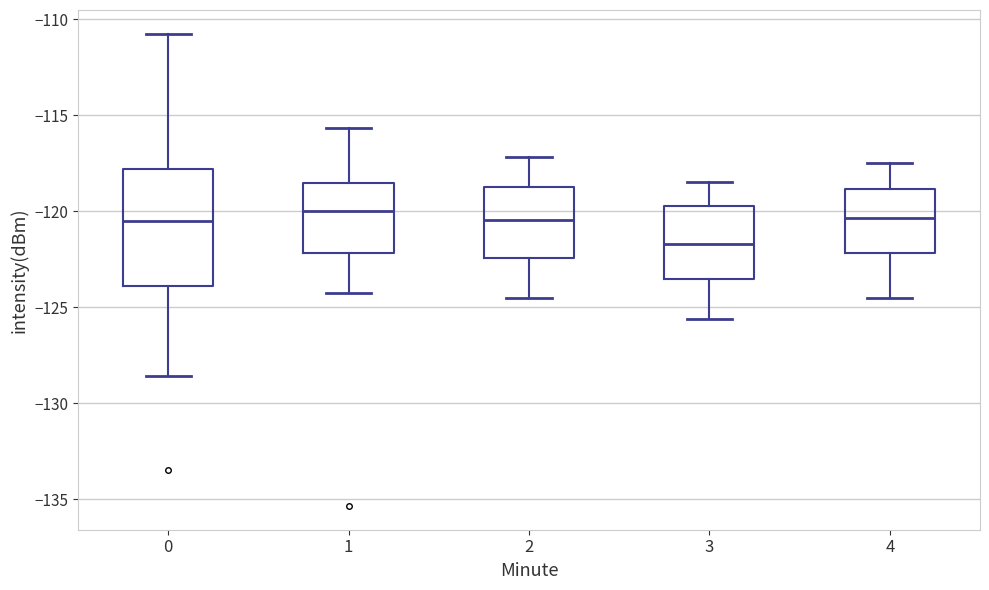

Reading left to right, transcribe this box plot: for each box, give where its median line is, the range the box spans, and where its two whiskers end, as read against the y-axis. The values are not printed on the chart, so give them approximately, as read against the axis.

0: median -120.5, box -124.0 to -118.0, whiskers -128.5 to -111.0
1: median -120.0, box -122.0 to -118.5, whiskers -124.5 to -115.5
2: median -120.5, box -122.5 to -118.5, whiskers -124.5 to -117.0
3: median -121.5, box -123.5 to -119.5, whiskers -125.5 to -118.5
4: median -120.5, box -122.0 to -119.0, whiskers -124.5 to -117.5